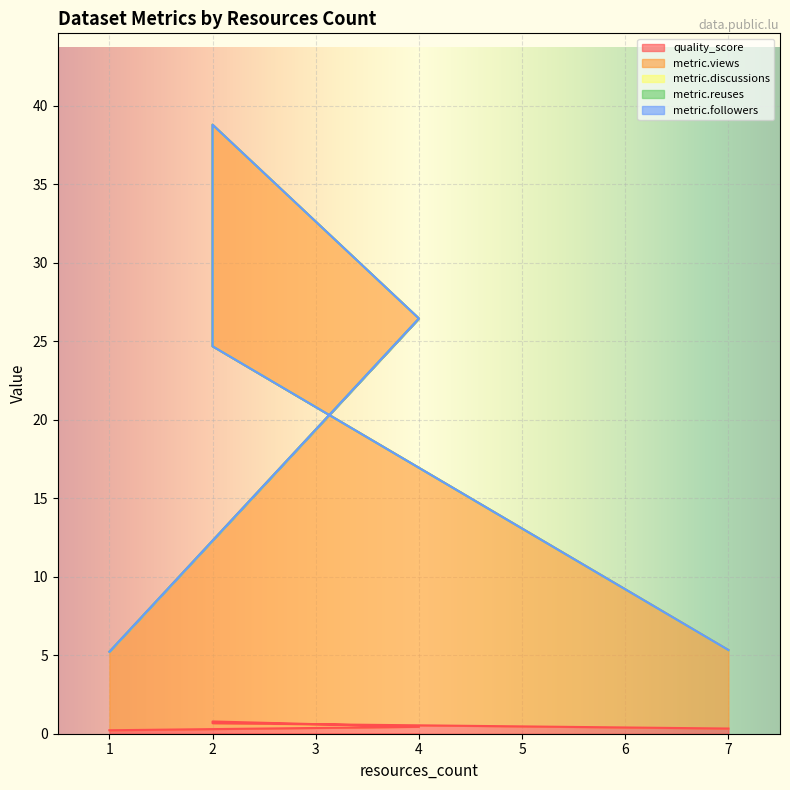

True or false: metric.views and quality_score intersect in this chart.

False